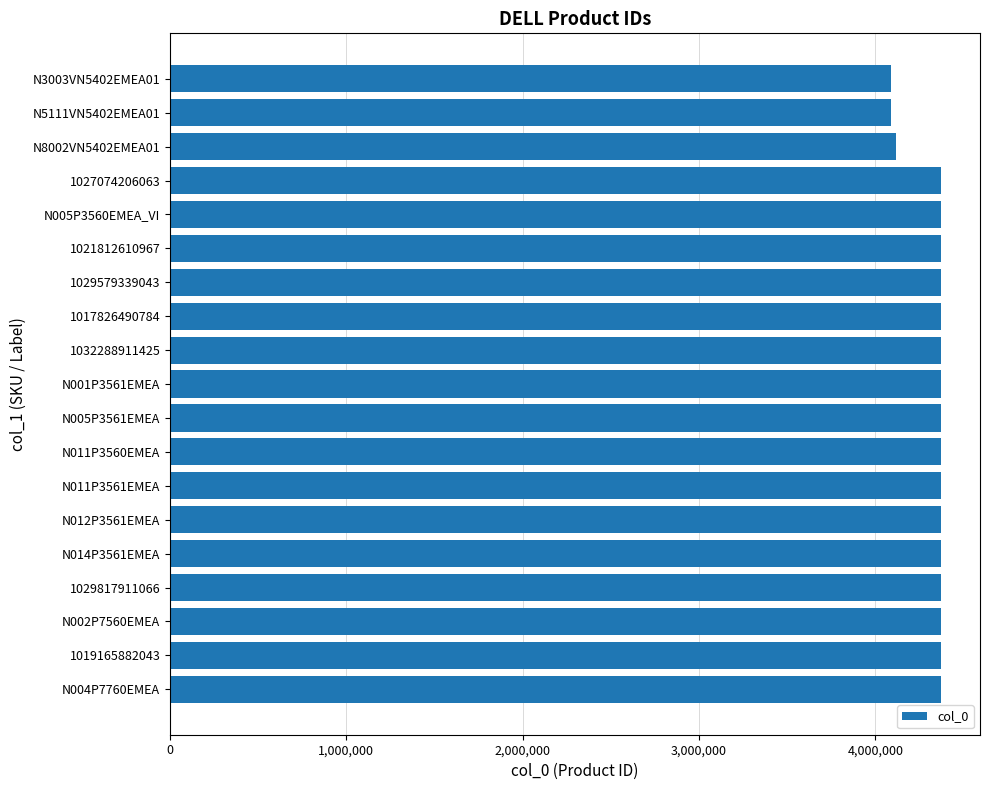

What is the difference between the second highest and second lowest values?

284342